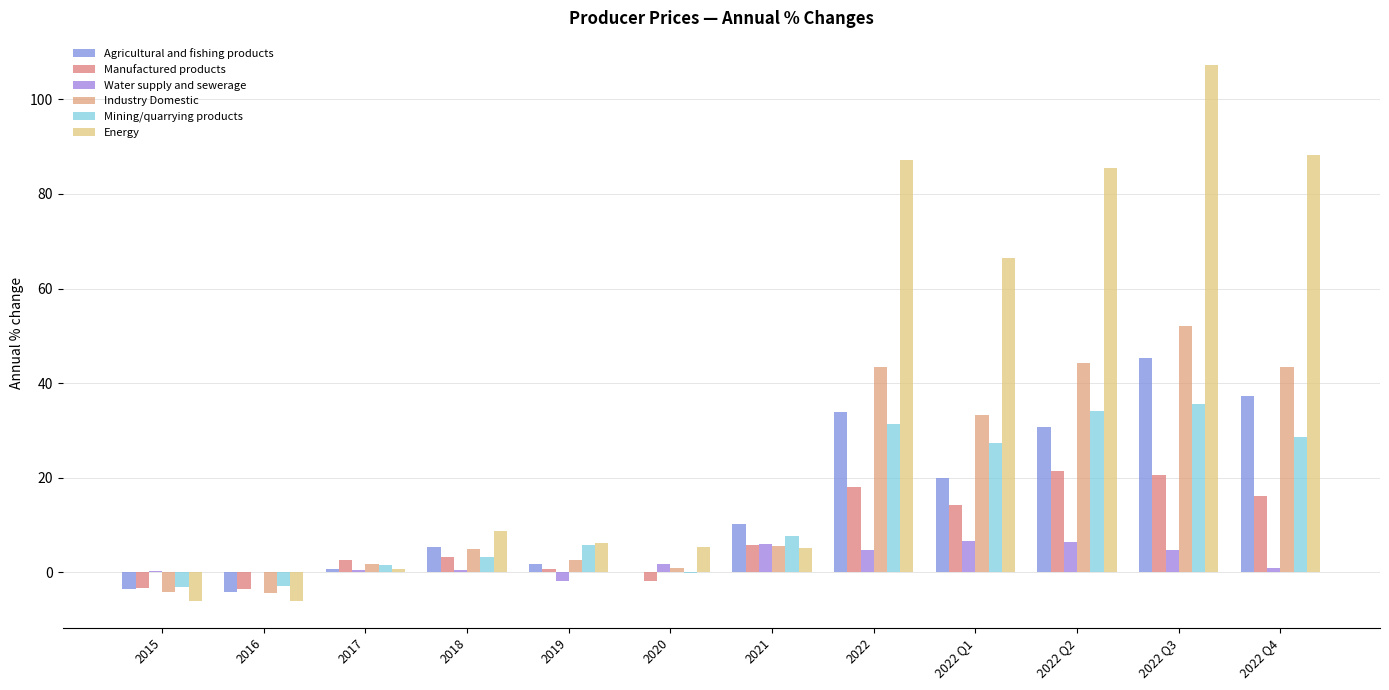

Does the chart contain stacked bars?

No